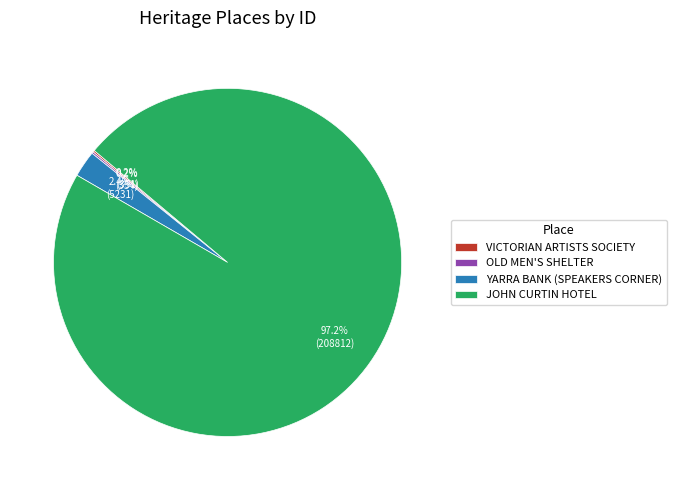

To the nearest percent, what is the difference between the largest and smallest slice percentages?

97%